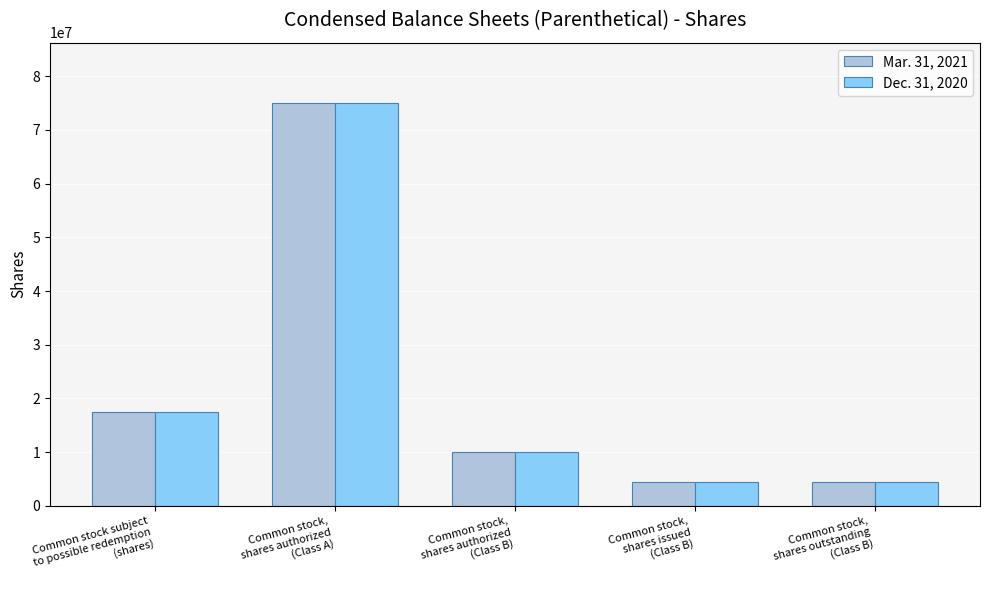

What is the sum of all Dec. 31, 2020 values?

111250000